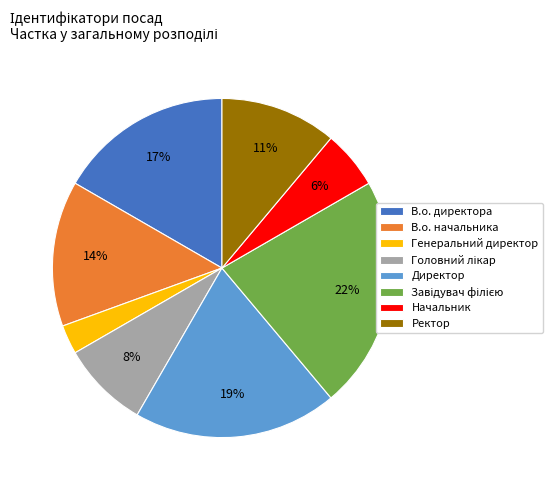

Between В.о. директора and В.о. начальника, which is larger?

В.о. директора